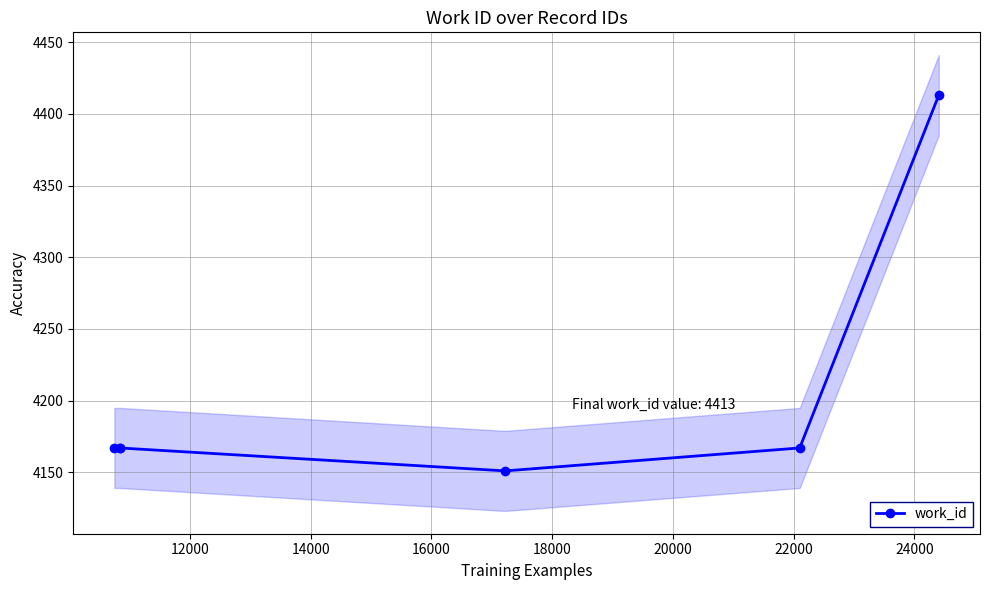

True or false: the data has more than 2 interior local peaks.

False